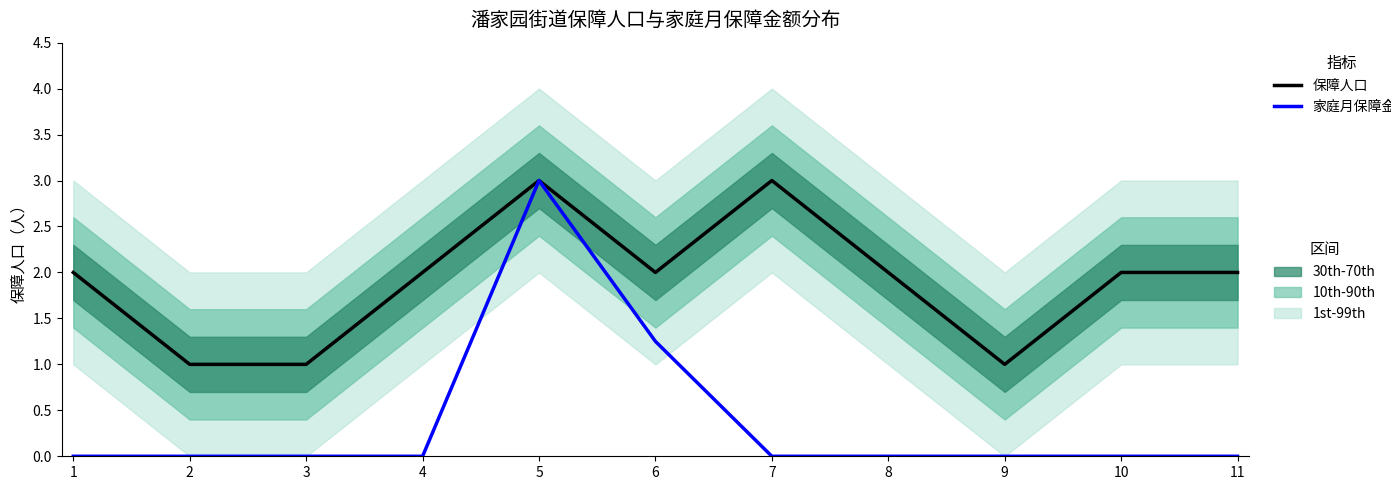

Which series has the widest spread of values?

家庭月保障金额